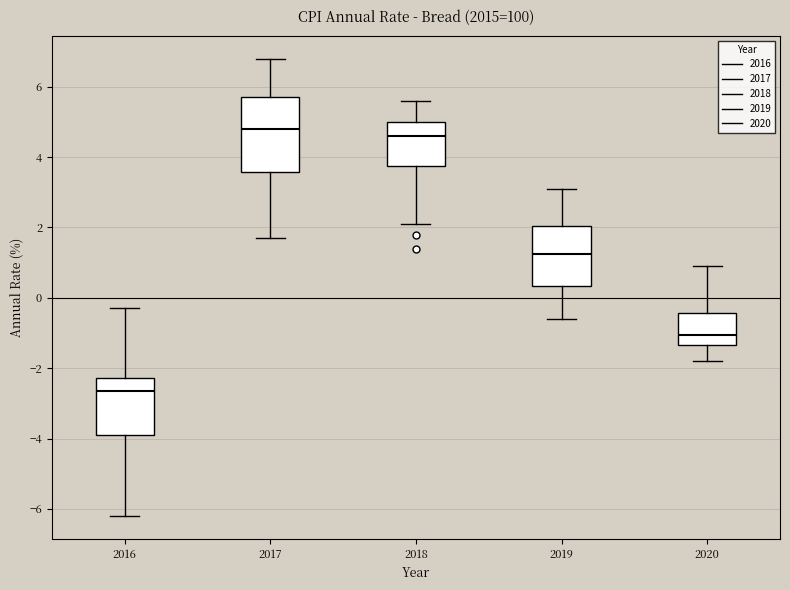

Reading left to right, transcribe this box plot: for each box, give where its median line is, the range the box spans, and where its two whiskers end, as read against the y-axis. The values are not printed on the chart, so give them approximately, as read against the axis.

2016: median -2.6, box -3.8 to -2.2, whiskers -6.2 to -0.2
2017: median 4.8, box 3.6 to 5.8, whiskers 1.8 to 6.8
2018: median 4.6, box 3.8 to 5.0, whiskers 2.2 to 5.6
2019: median 1.2, box 0.4 to 2.0, whiskers -0.6 to 3.2
2020: median -1.0, box -1.4 to -0.4, whiskers -1.8 to 1.0